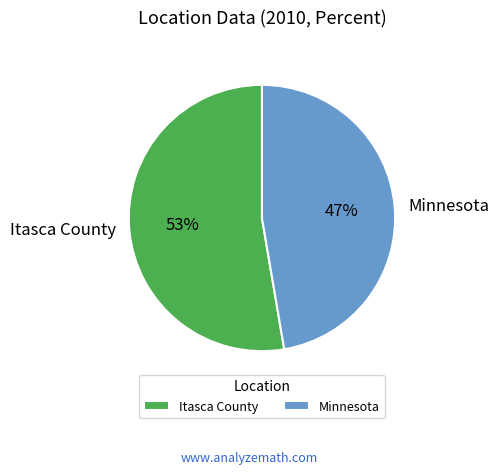

The Itasca County slice represents 53% of the pie. True or false?

True